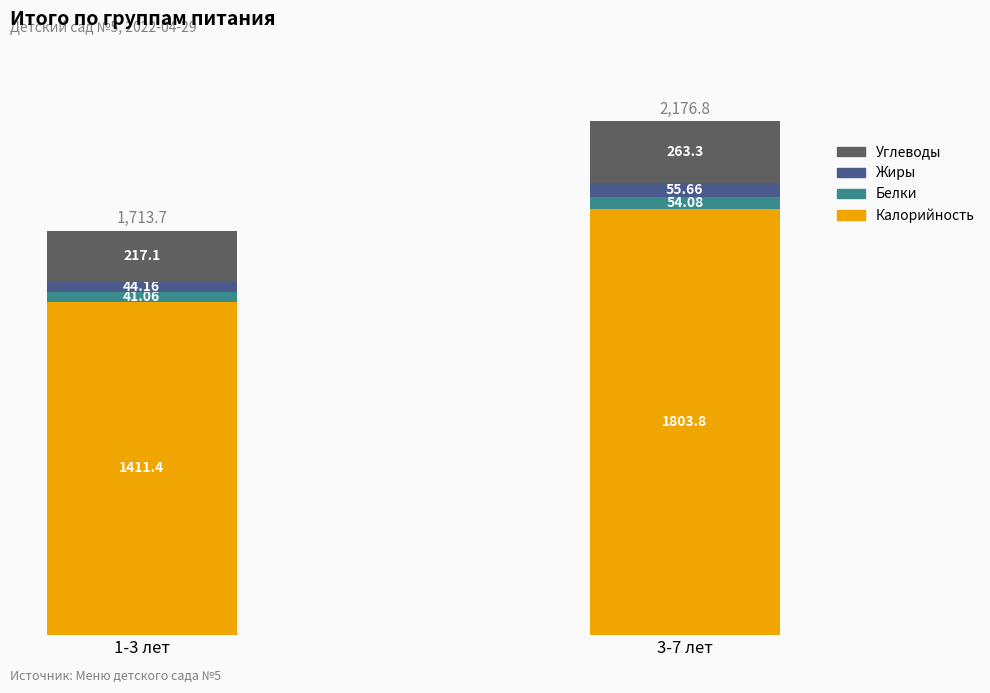

What is the sum of the Калорийность values at 1-3 лет and 3-7 лет?

3215.2